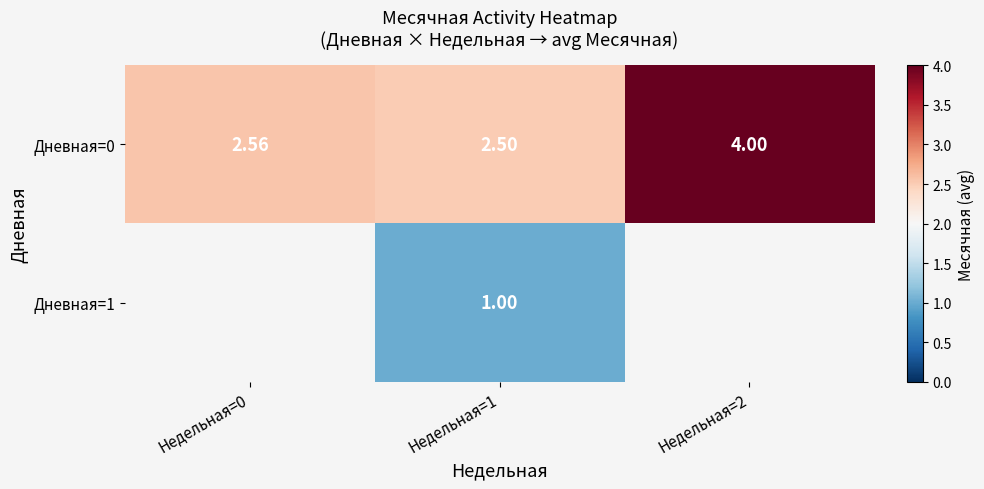

What is the greatest value displayed?

4.0